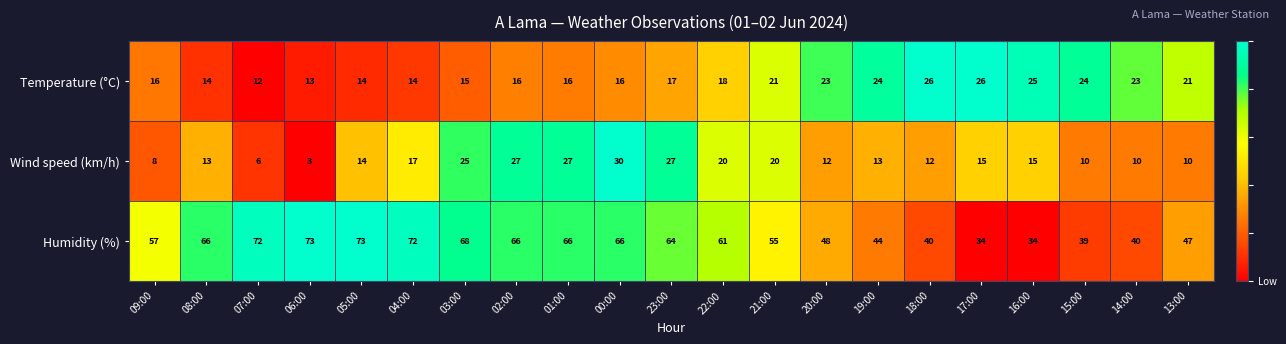

What is the average value of the Wind speed (km/h) series?

16